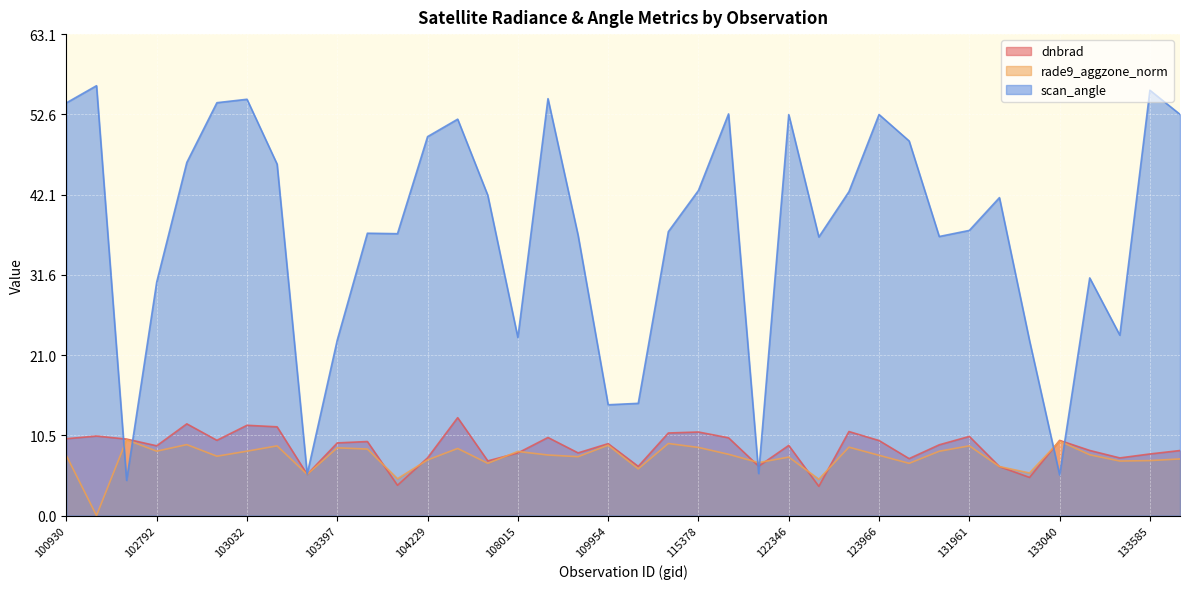

Reading left to right, what are all the values shown in this chart?

dnbrad: 10.1	10.4	10.0	9.2	12.0	9.9	11.8	11.6	5.4	9.5	9.7	4.0	7.6	12.8	7.2	8.2	10.2	8.2	9.4	6.5	10.8	11.0	10.2	6.5	9.2	3.8	11.0	9.8	7.5	9.3	10.4	6.4	5.0	9.9	8.5	7.6	8.1	8.5
rade9_aggzone_norm: 7.9	0.0	9.9	8.4	9.3	7.8	8.4	9.1	5.4	8.9	8.7	4.8	7.3	8.8	6.9	8.4	7.9	7.7	9.2	6.1	9.4	8.9	8.0	6.9	7.7	4.8	9.0	7.9	6.9	8.4	9.1	6.4	5.6	9.8	8.0	7.2	7.2	7.4
scan_angle: 54.1	56.4	4.6	30.6	46.3	54.1	54.6	46.1	5.4	23.0	37.0	37.0	49.7	52.0	42.0	23.4	54.7	36.8	14.5	14.7	37.2	42.6	52.7	5.5	52.6	36.5	42.5	52.6	49.1	36.6	37.4	41.7	22.9	5.3	31.2	23.7	55.8	52.6